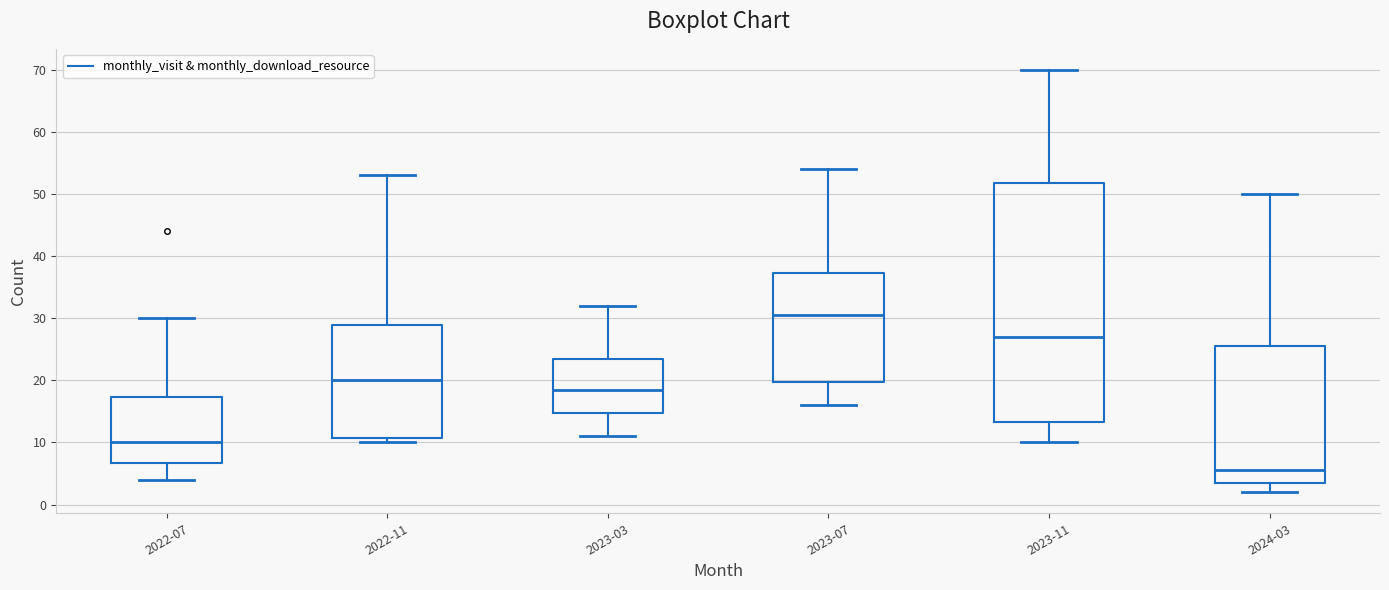

Where does the median line of the box for 2022-11 sit on the y-axis? The values are not printed on the chart, so give them approximately, as read against the axis.

20